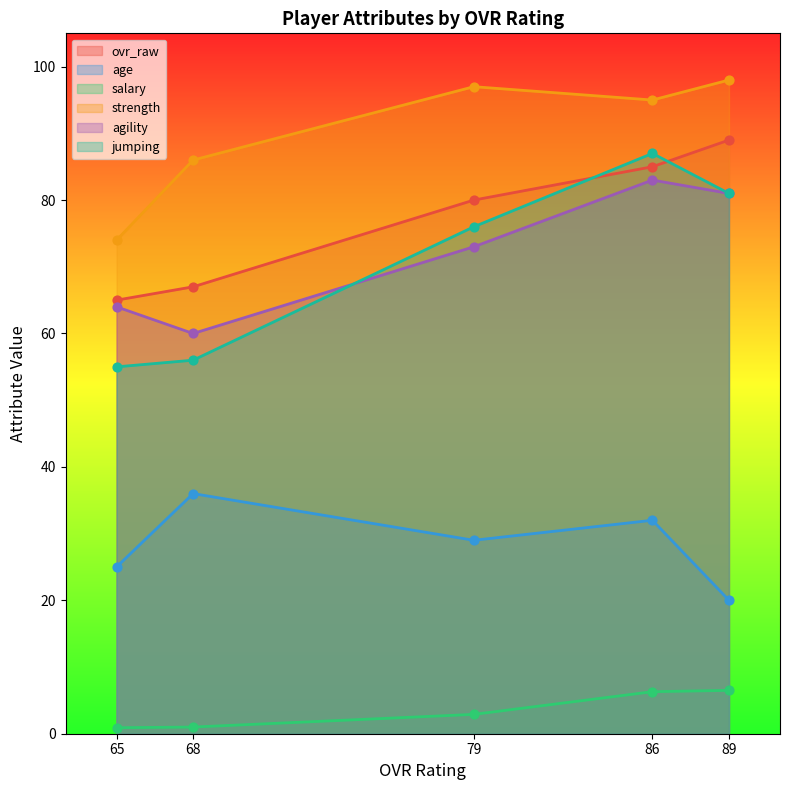

At which category is the sum across all series the highest?

86